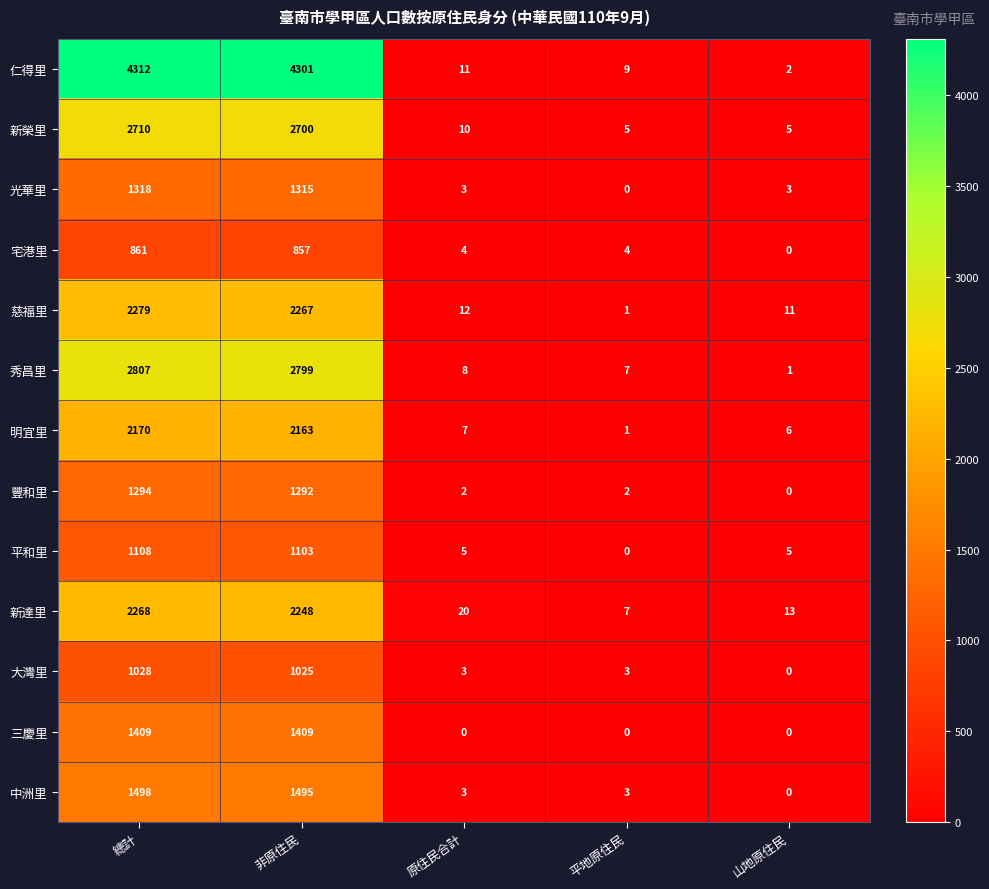

Is it true that 平和里 equals 341 at 總計?

False